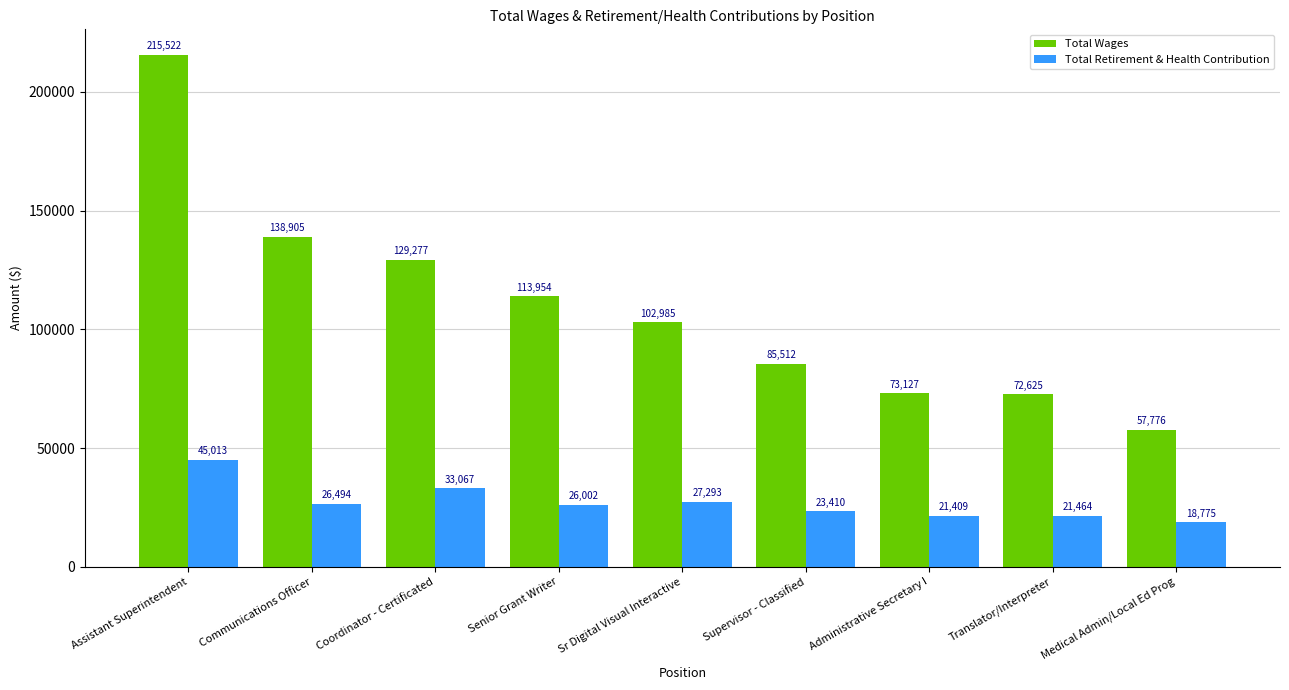

Count the number of data series in this chart.

2